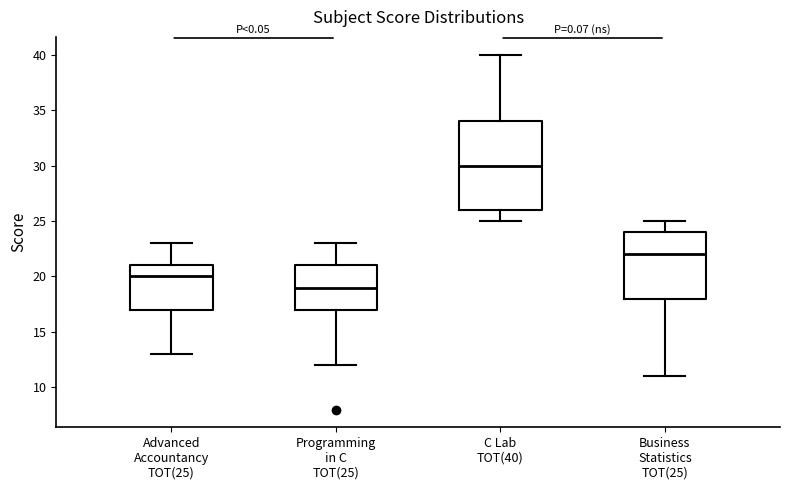

Reading left to right, read every box against the y-axis: the position of its median line, the range the box covers, and the ends of its whiskers. The values are not printed on the chart, so give them approximately, as read against the axis.

Advanced Accountancy TOT(25): median 20, box 17 to 21, whiskers 13 to 23
Programming in C TOT(25): median 19, box 17 to 21, whiskers 12 to 23
C Lab TOT(40): median 30, box 26 to 34, whiskers 25 to 40
Business Statistics TOT(25): median 22, box 18 to 24, whiskers 11 to 25